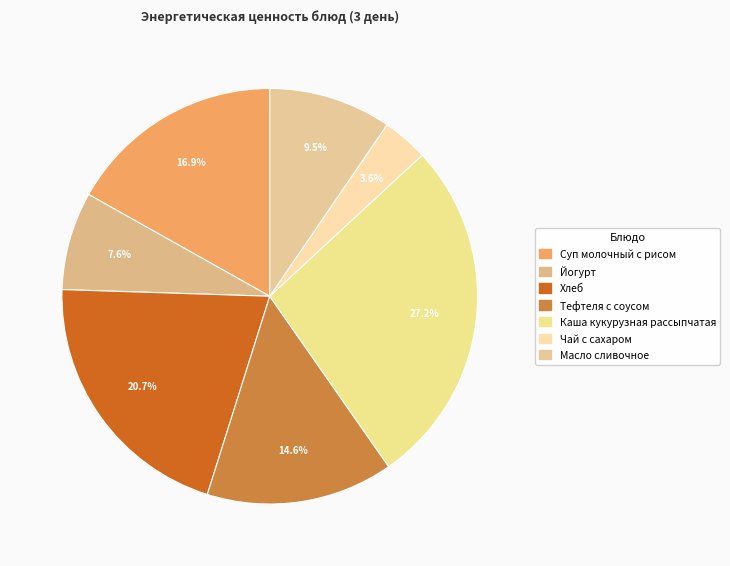

What is the smallest slice in the pie chart?

Чай с сахаром